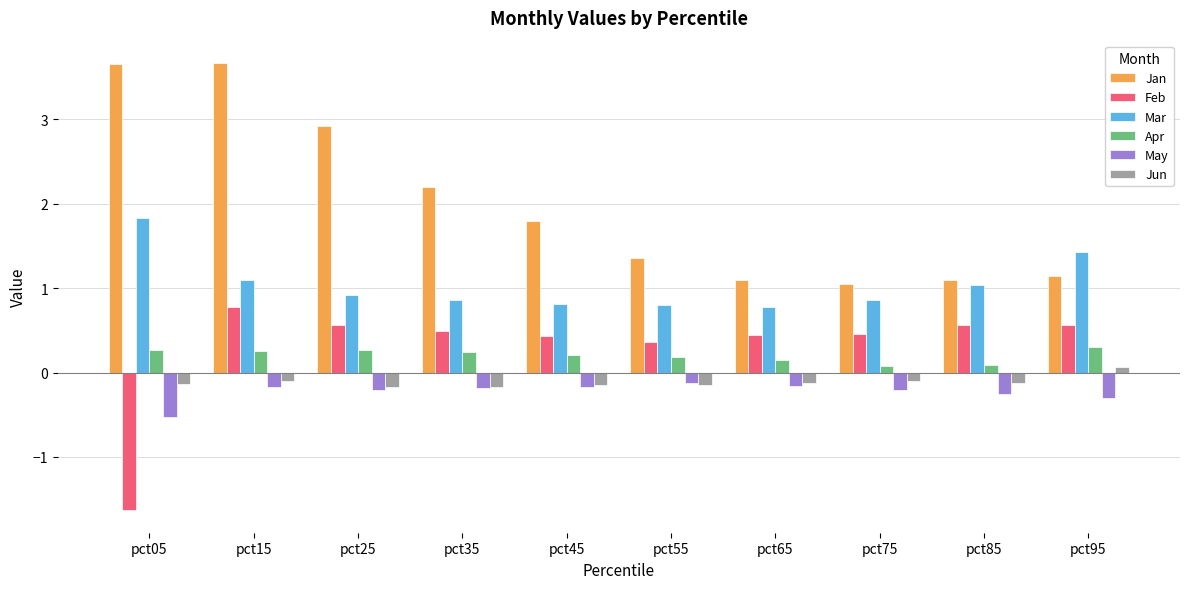

What is the sum of the May values at pct25 and pct15?

-0.4